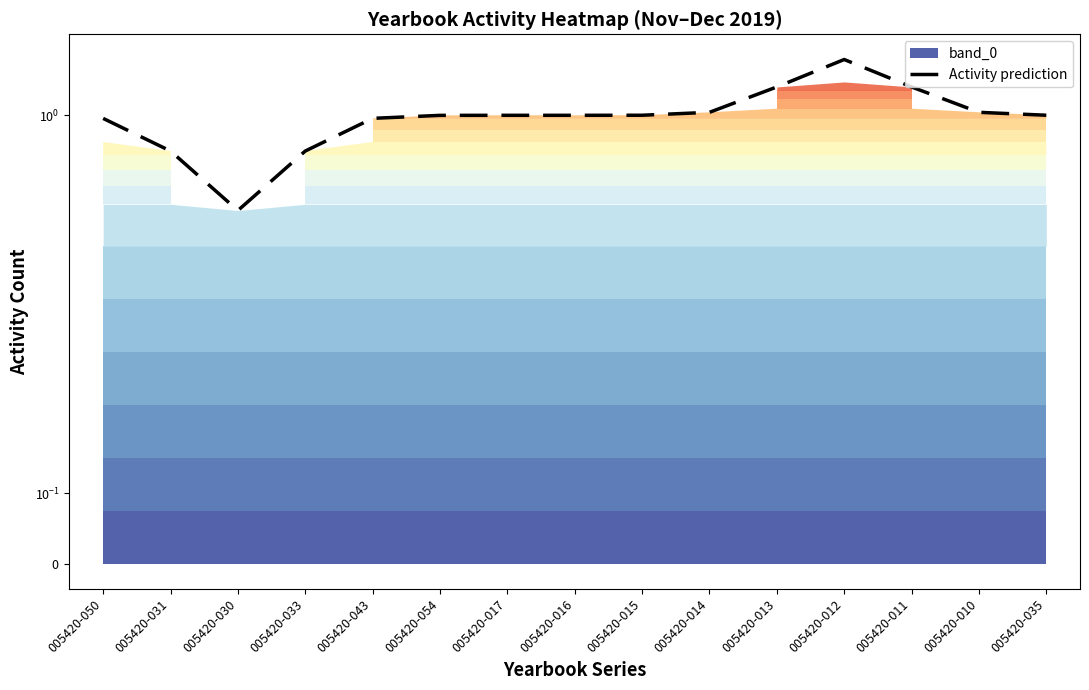

Which category has the lowest value across all series?

005420-030